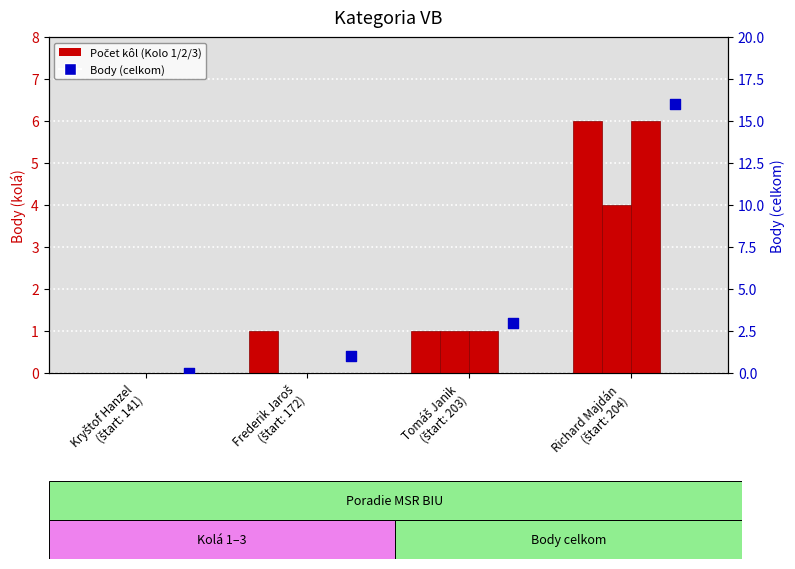

Is the value of Kolo 1 at Tomáš Janik
(štart: 203) greater than the value of Kolo 3 at Kryštof Hanzel
(štart: 141)?

Yes